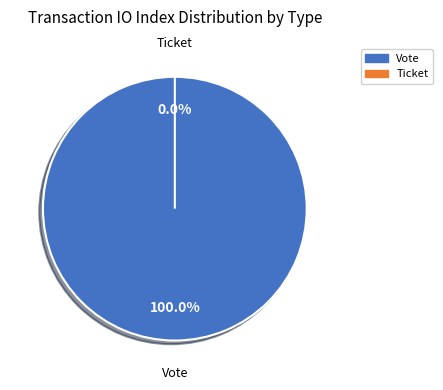

Which category has the smallest portion of the pie?

Ticket